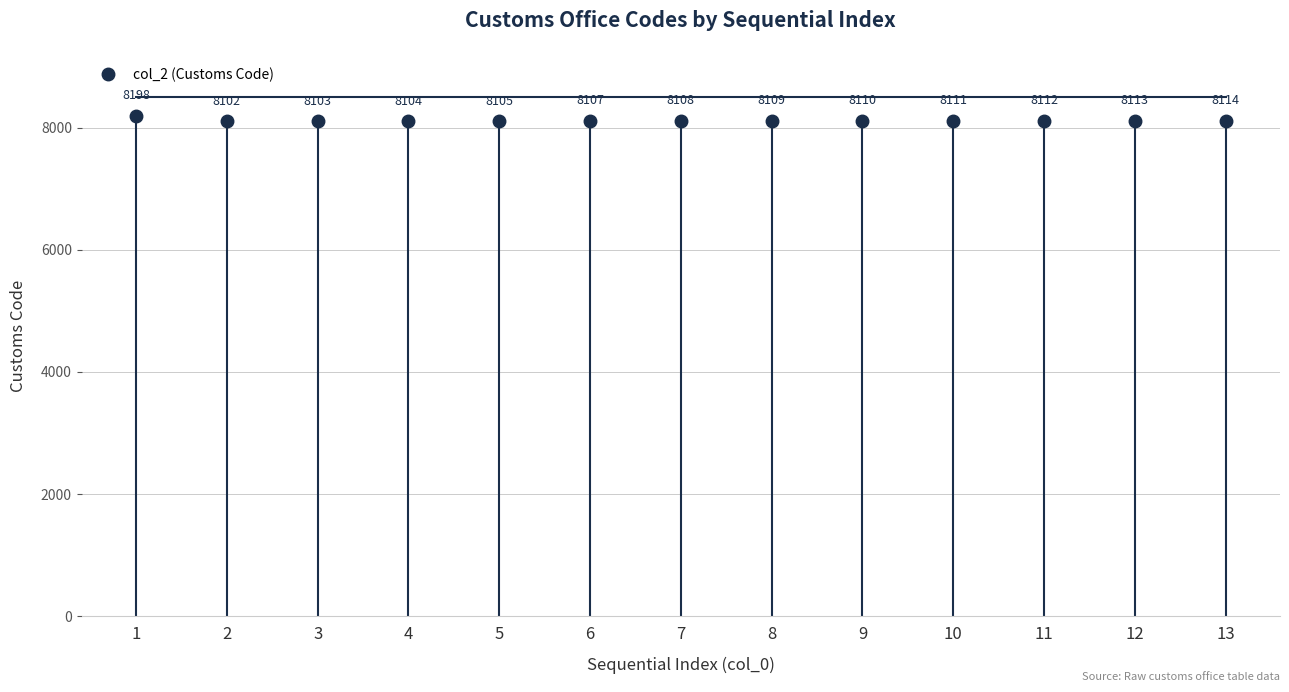

Where does the data first go above 8109?

1